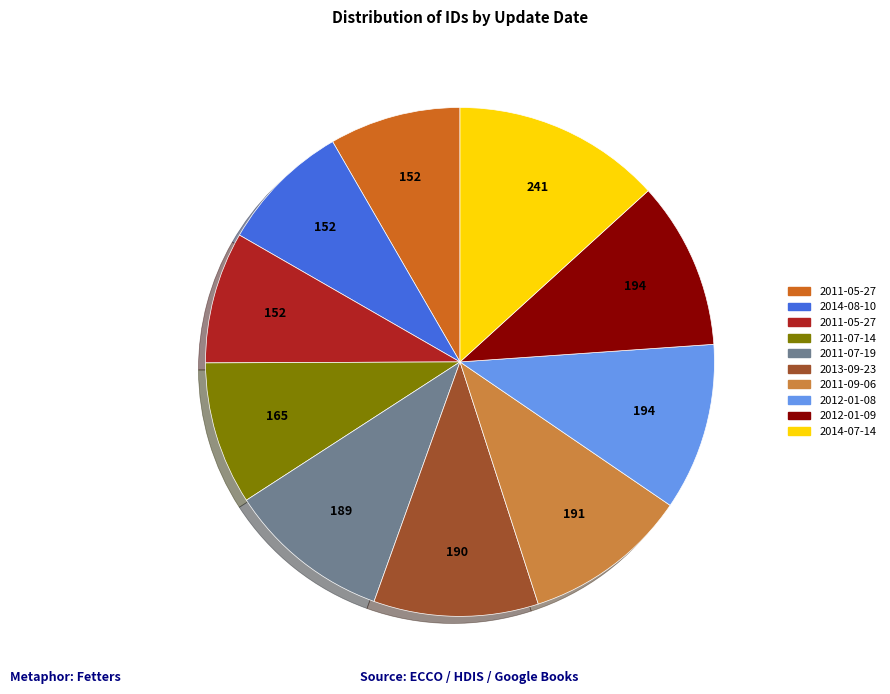

Does any single category account for the majority?

No